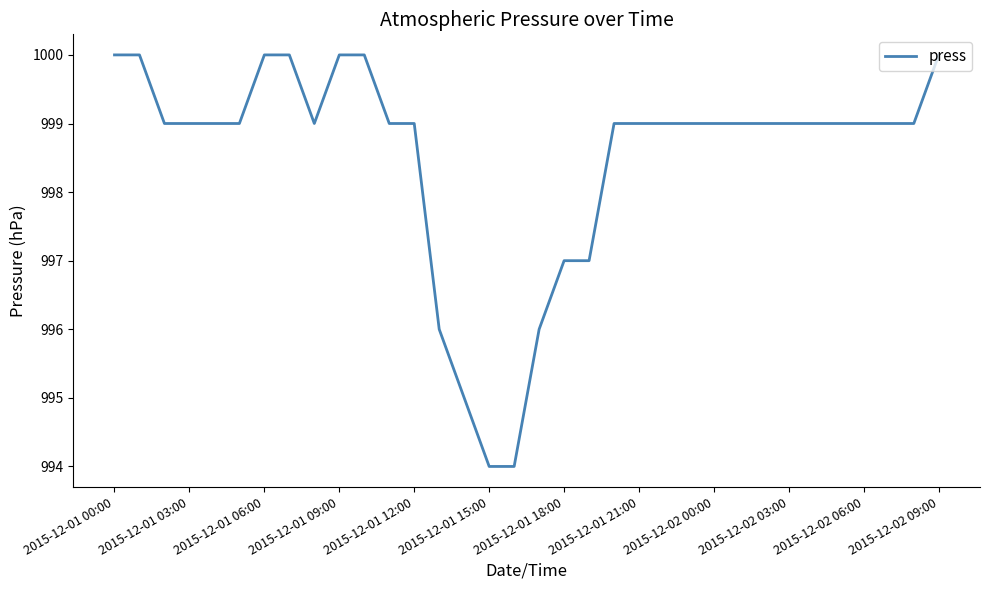

What is the difference between the maximum and minimum values?

6